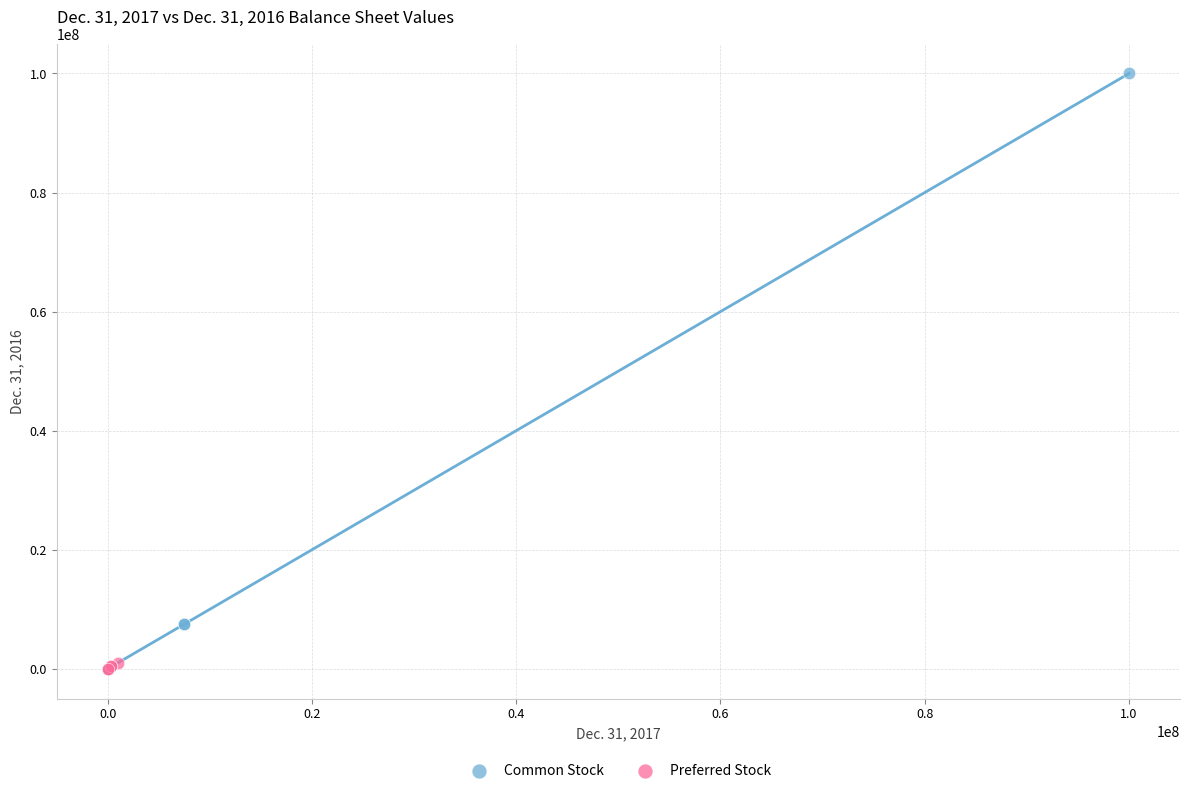

Which series reaches the maximum Y coordinate?

Common Stock